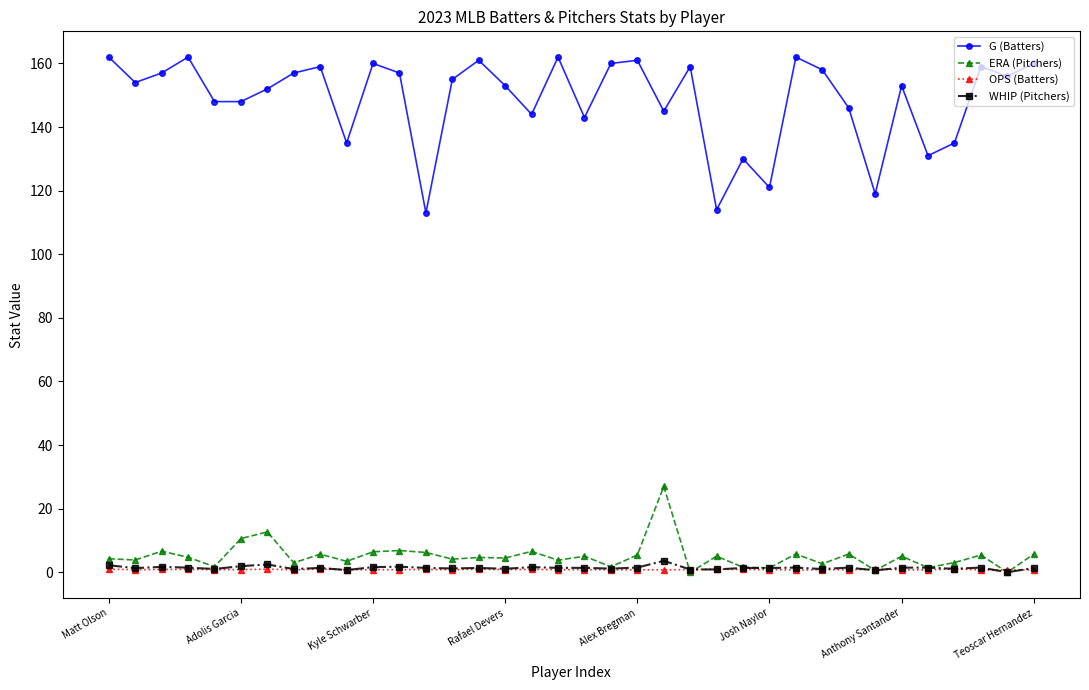

Which series has the widest spread of values?

G (Batters)